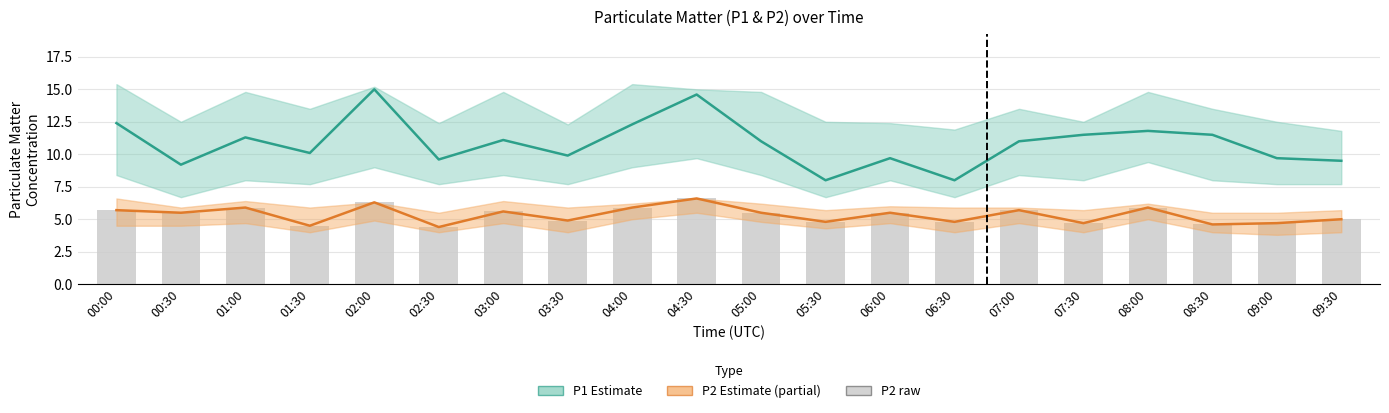

What position from the right is 09:00?

2